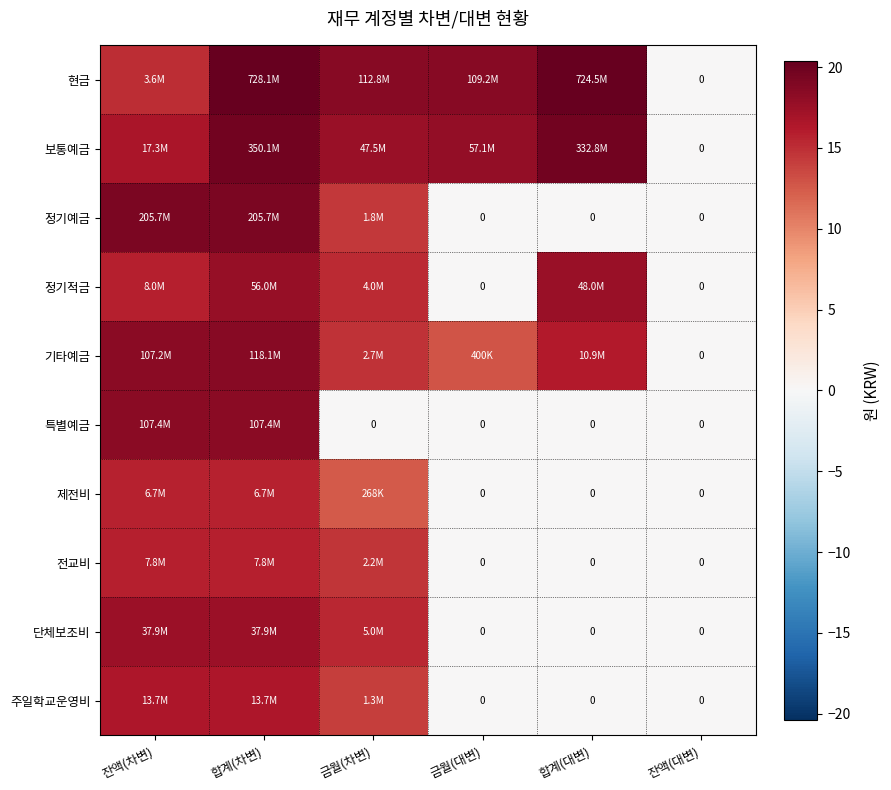

True or false: 보통예금 has a value of 19.6 at 합계(대변).

True